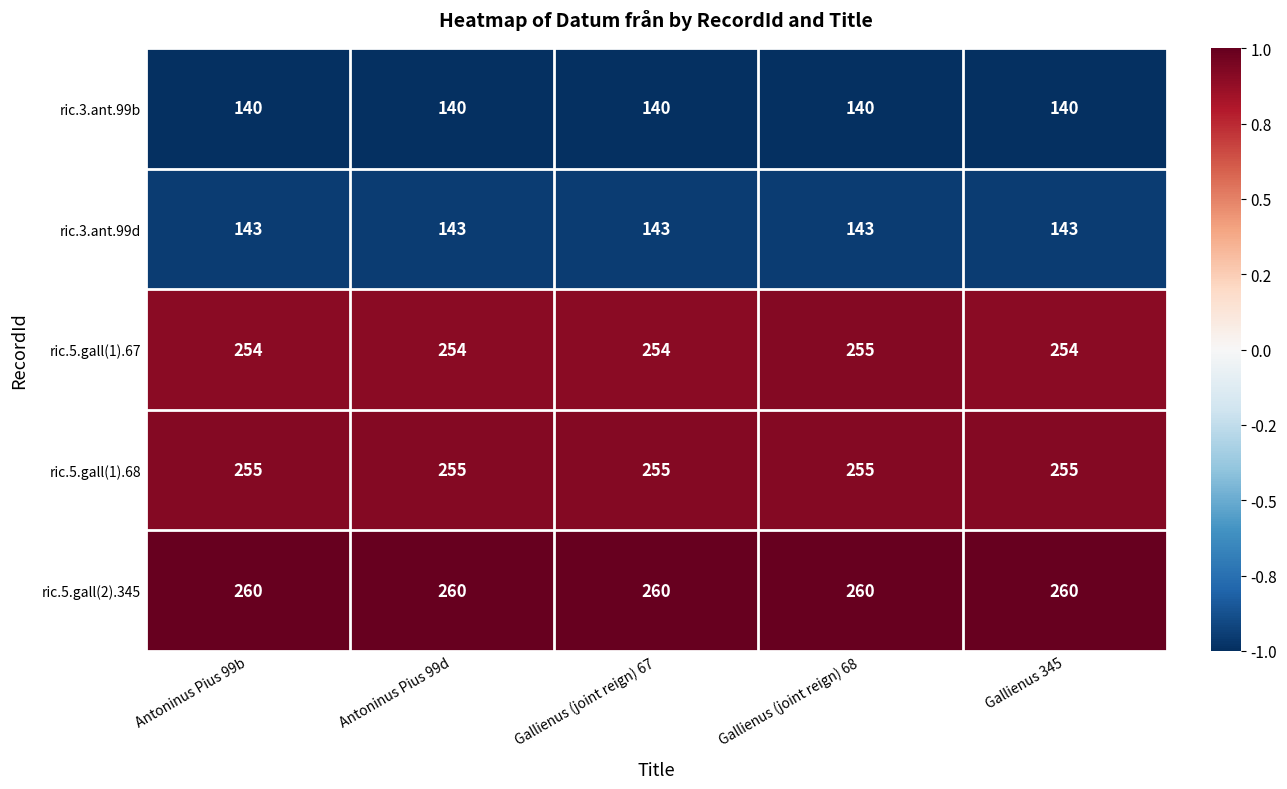

Which series has the largest total across all categories?

ric.5.gall(2).345